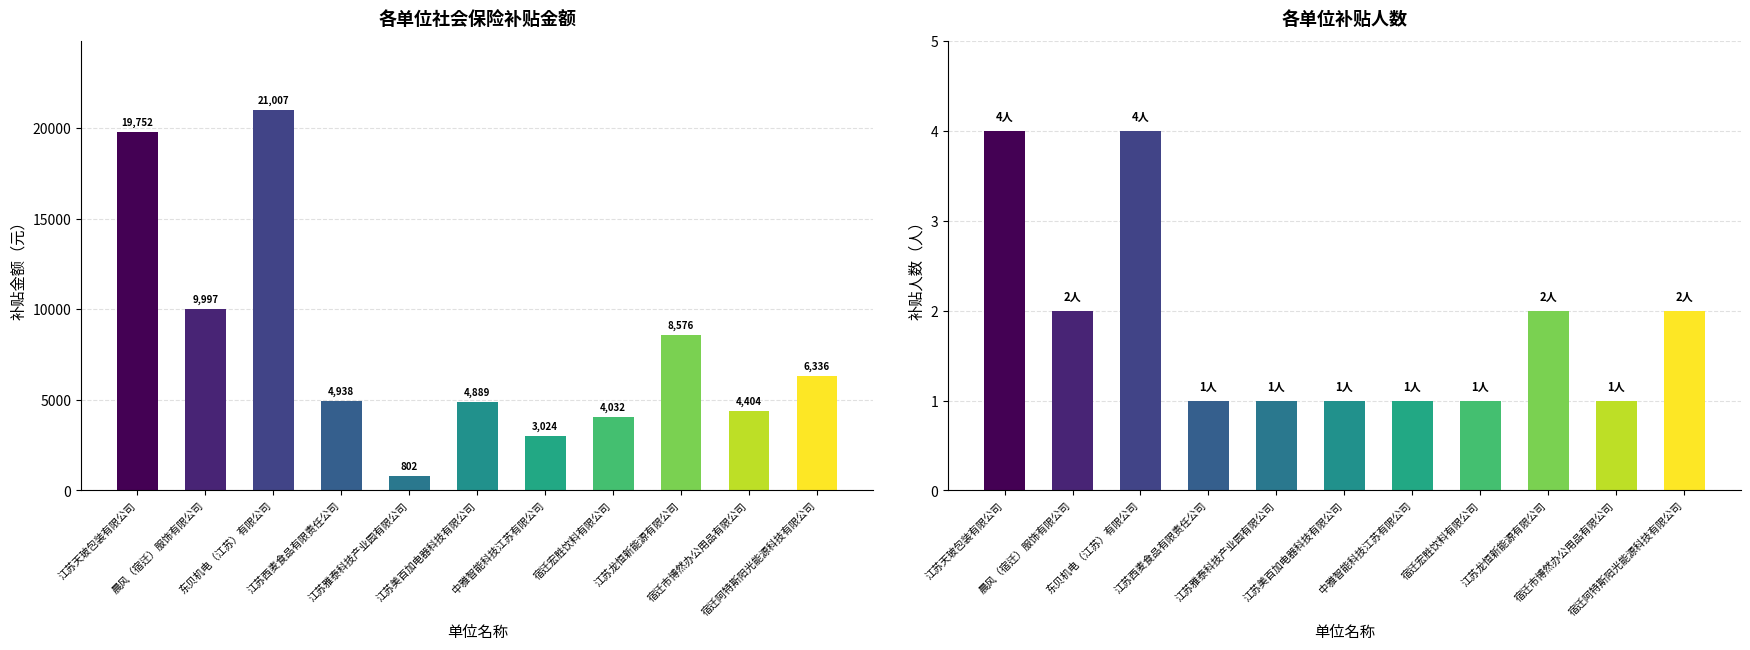

What is the approximate value of 补贴人数 at 中雅智能科技江苏有限公司?

1.0